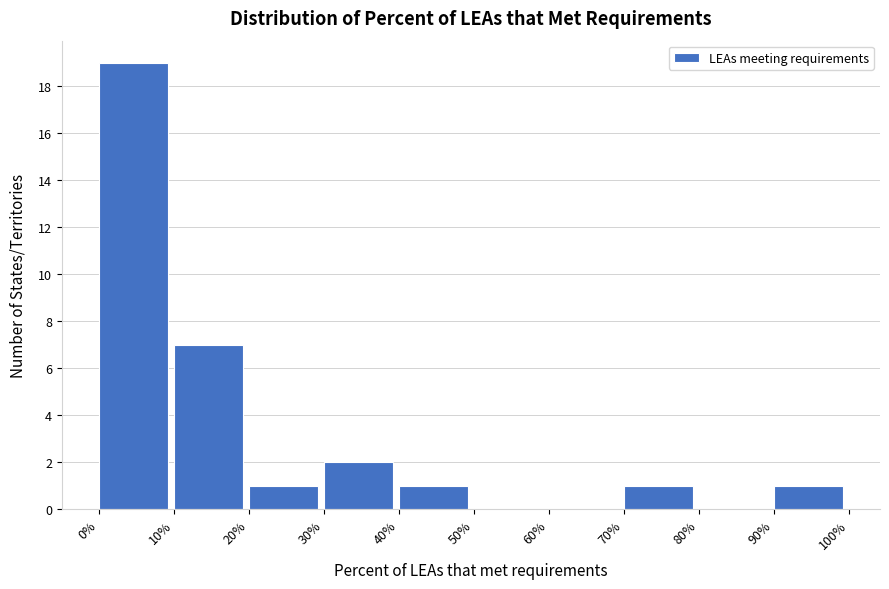

Reading left to right, transcribe this chart: for each bar, give the range it covers on the x-axis and its height. The values are not printed on the chart, so give them approximately, as read against the axis.

0% to 10%: 19
10% to 20%: 7
20% to 30%: 1
30% to 40%: 2
40% to 50%: 1
50% to 60%: 0
60% to 70%: 0
70% to 80%: 1
80% to 90%: 0
90% to 100%: 1